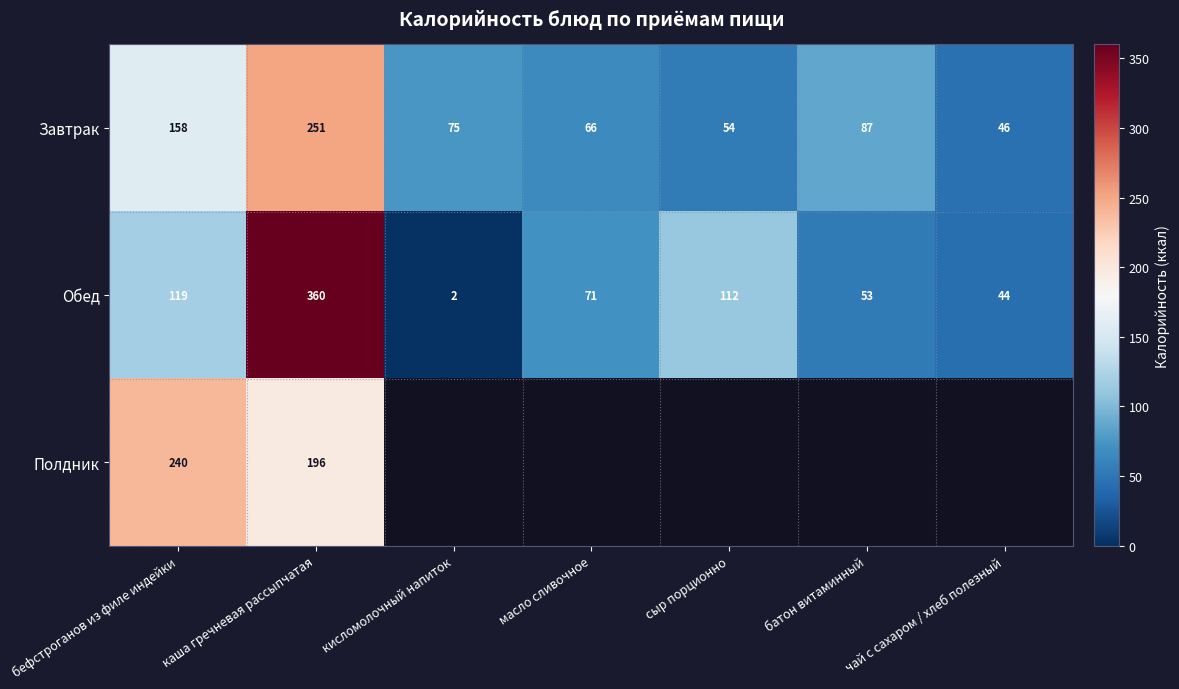

What is the difference between the highest and lowest values at бефстроганов из филе индейки?

121